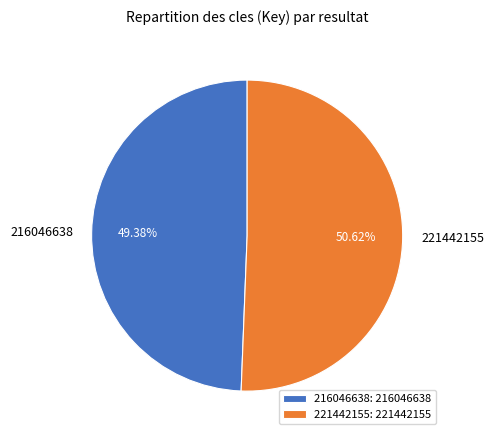

Between 216046638 and 221442155, which is larger?

221442155